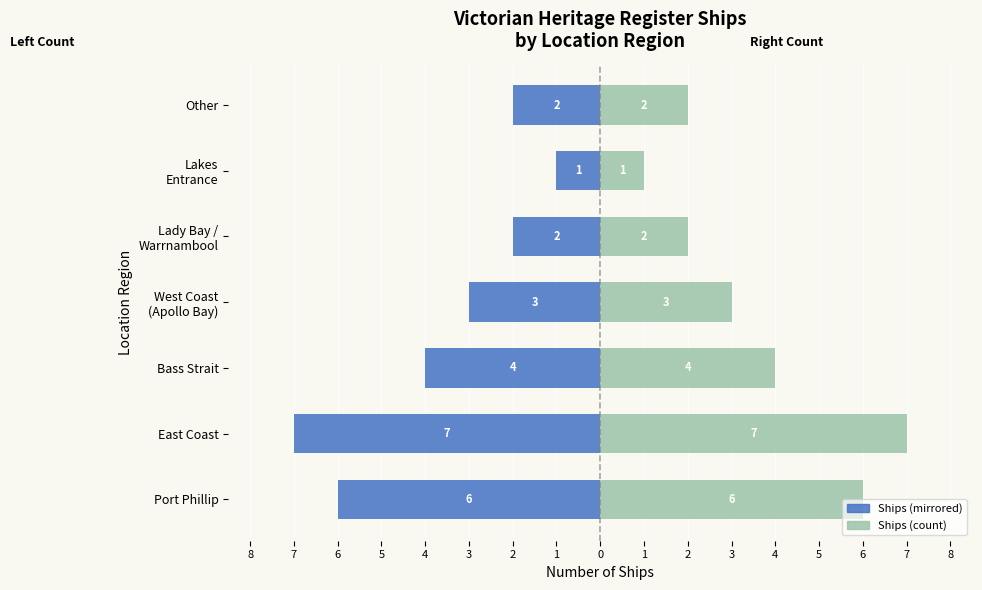

How many bars are there in each group?

2